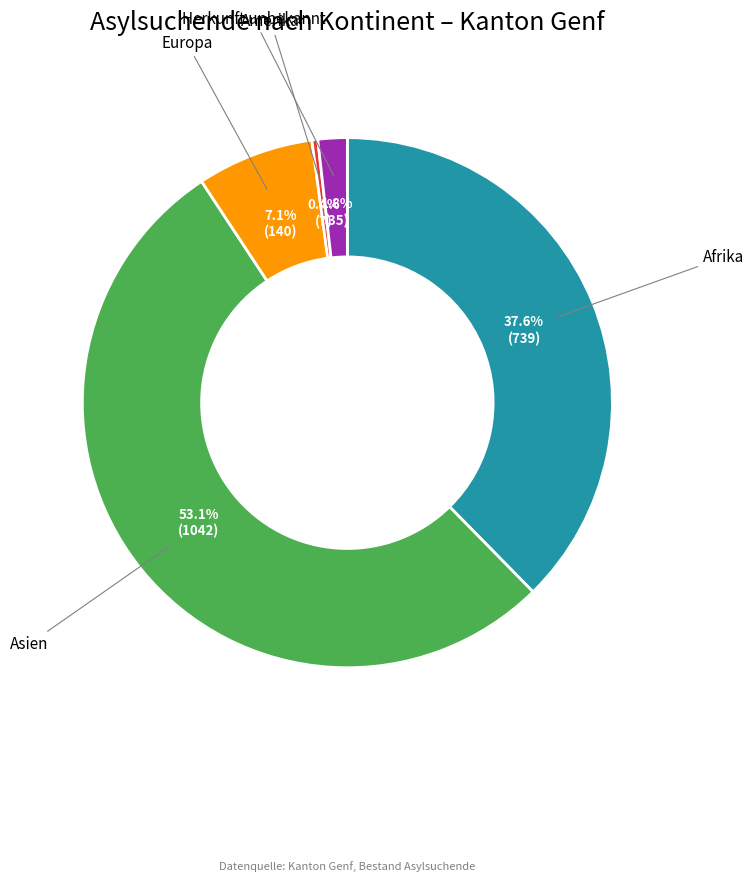

To the nearest percent, what is the average slice percentage?

20%